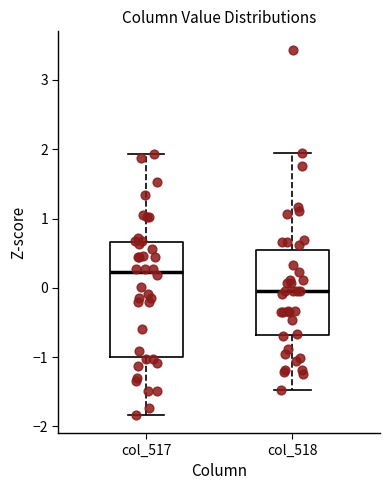

Comparing the boxes themselves (not the whiskers), which one is the tallest?

col_517